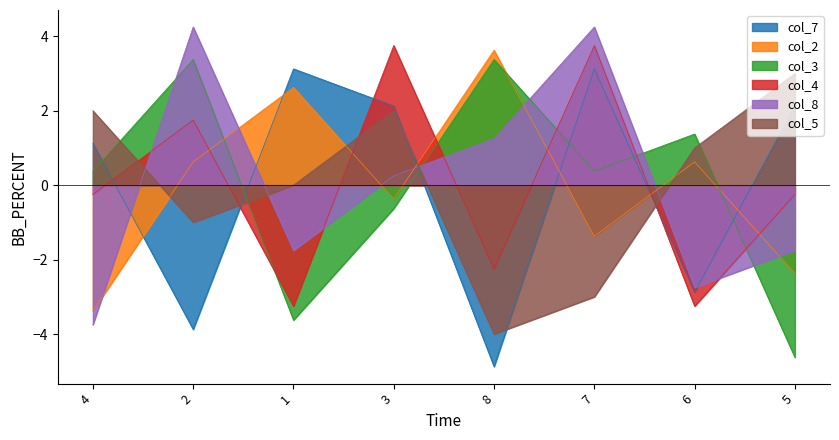

Count the number of categories in the chart.

8